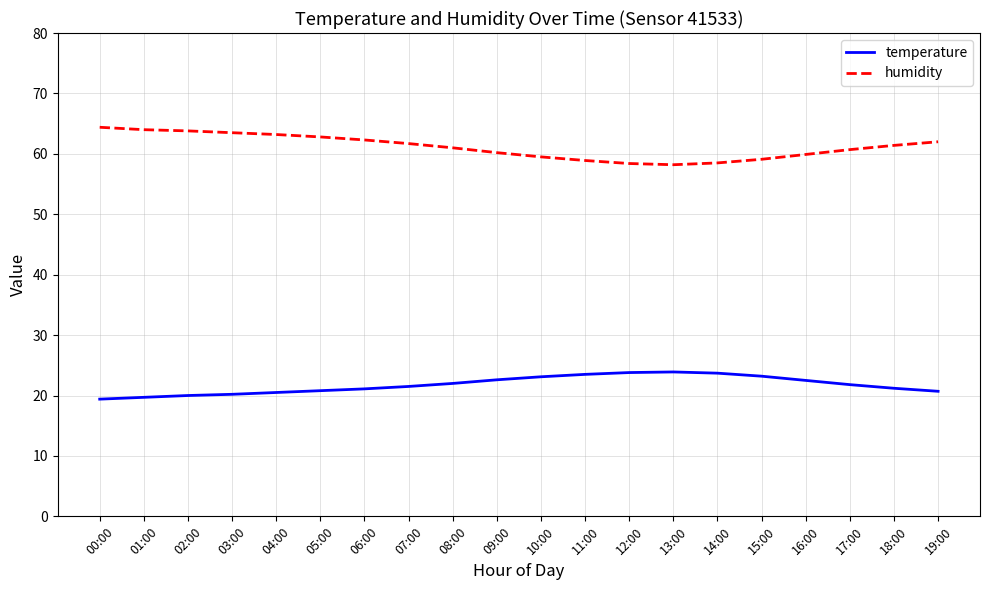

What is the lowest value of the temperature series?

19.4